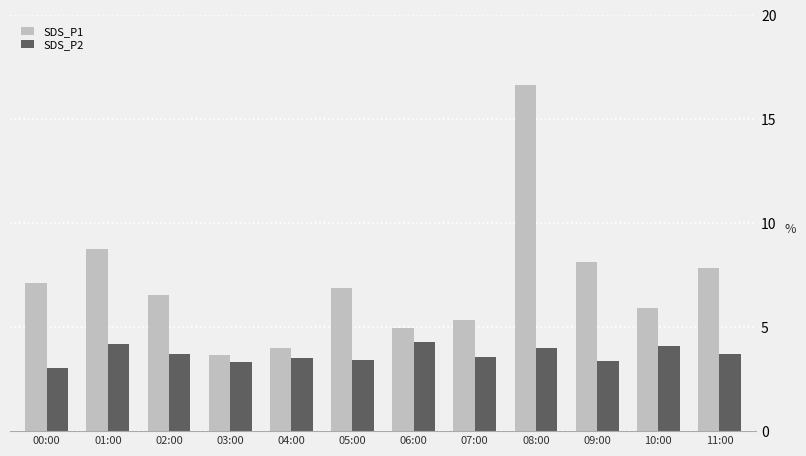

Are the bars horizontal?

No